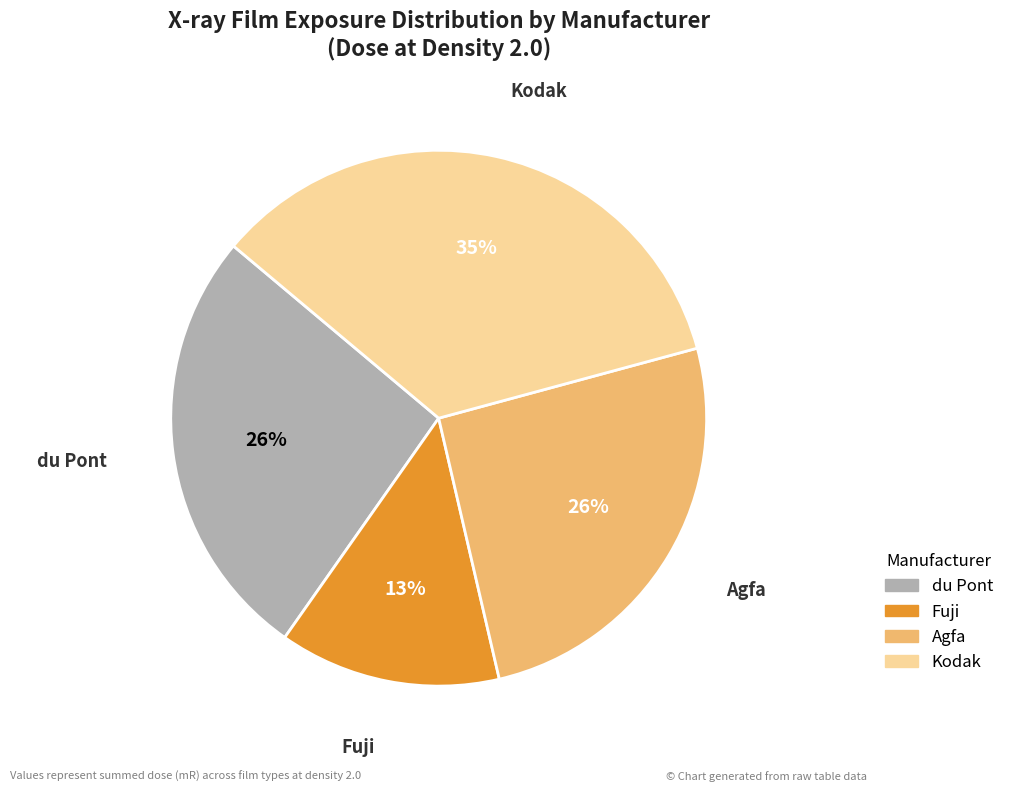

Is the sum of Fuji and Kodak greater than half?

No